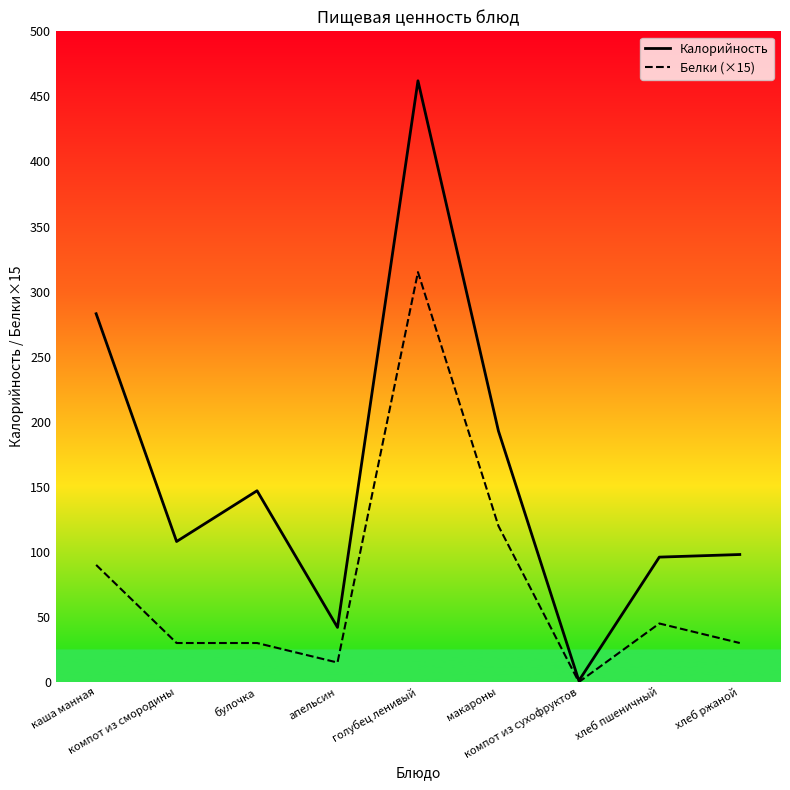

Reading left to right, extract all data points from this chart.

Калорийность: каша манная=283	компот из смородины=108	булочка=147	апельсин=42	голубец ленивый=462	макароны=193	компот из сухофруктов=1	хлеб пшеничный=96	хлеб ржаной=98
Белки: каша манная=90	компот из смородины=30	булочка=30	апельсин=15	голубец ленивый=315	макароны=120	компот из сухофруктов=0	хлеб пшеничный=45	хлеб ржаной=30